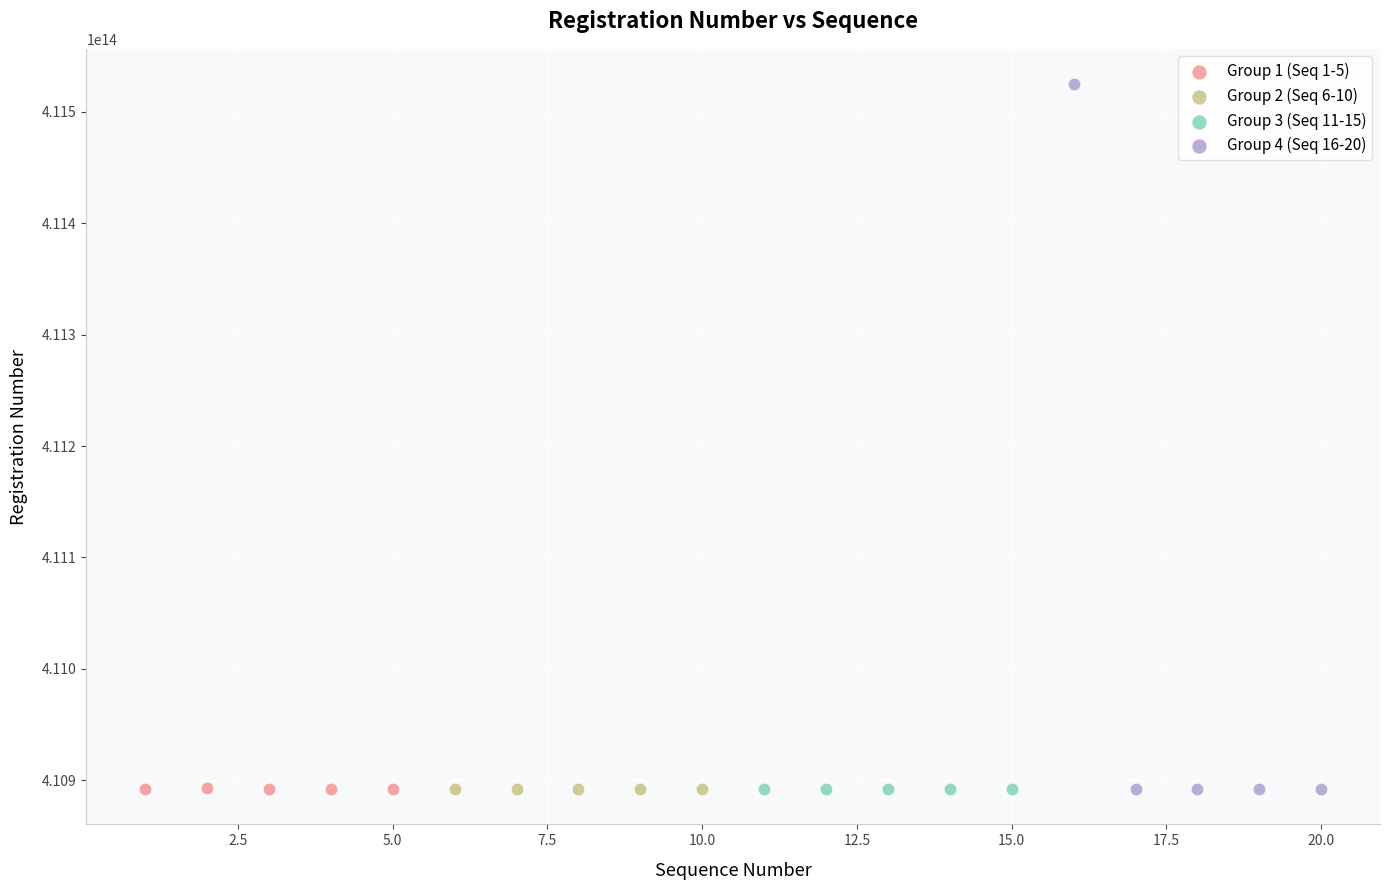

What are all the series names shown in the legend?

Group 1 (Seq 1-5), Group 2 (Seq 6-10), Group 3 (Seq 11-15), Group 4 (Seq 16-20)